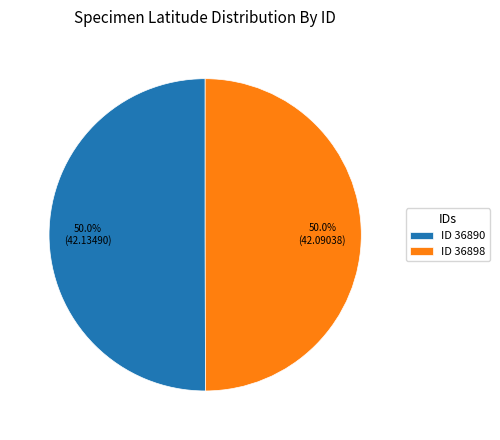

What portion of the pie excludes ID 36890?

50.0%